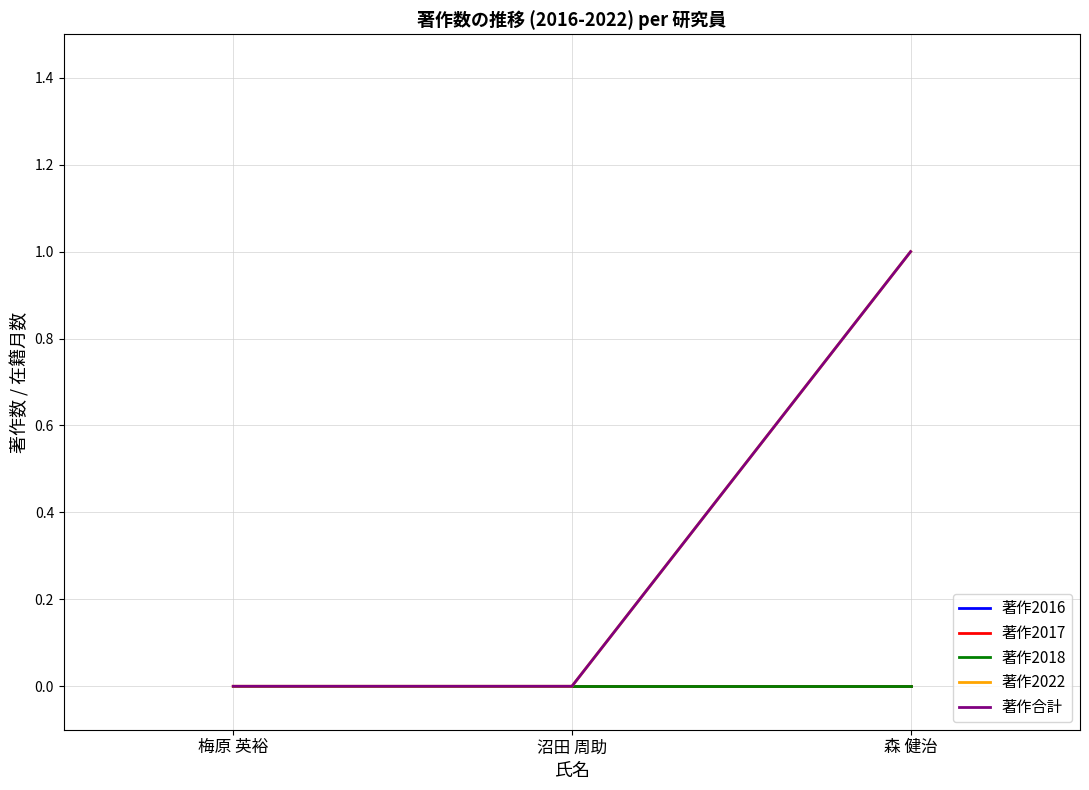

At how many categories does at least one series exceed 0?

1